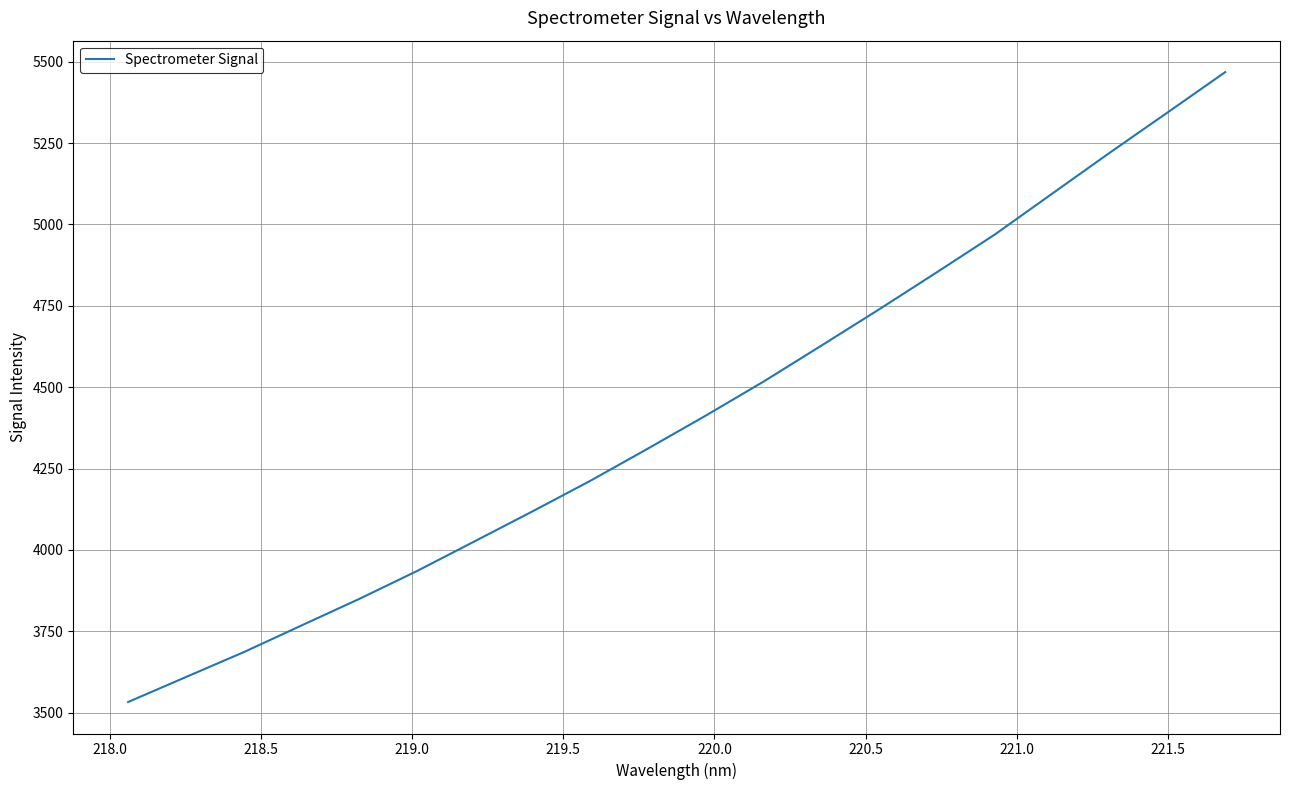

How many values exceed 4412?

10